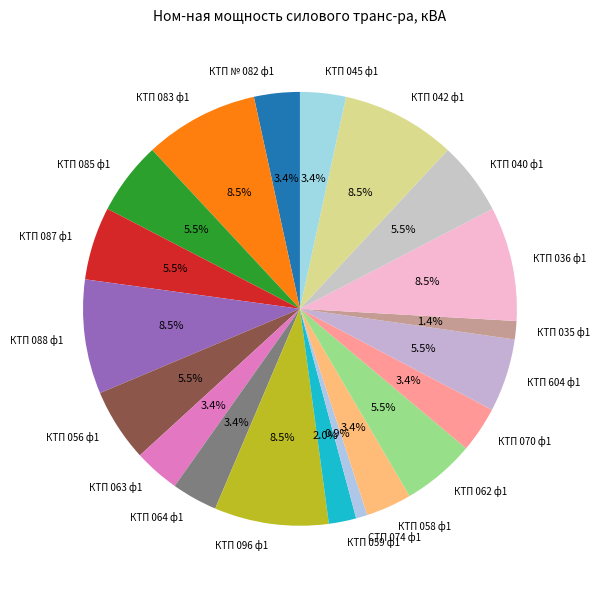

To the nearest percent, what is the combined percentage of КТП 085 ф1 and КТП 036 ф1?

14%